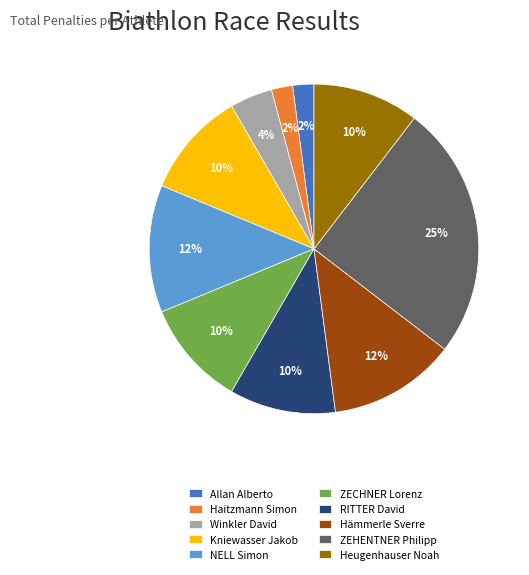

What is the ratio of the value at Heugenhauser Noah to the value at Winkler David?

2.5